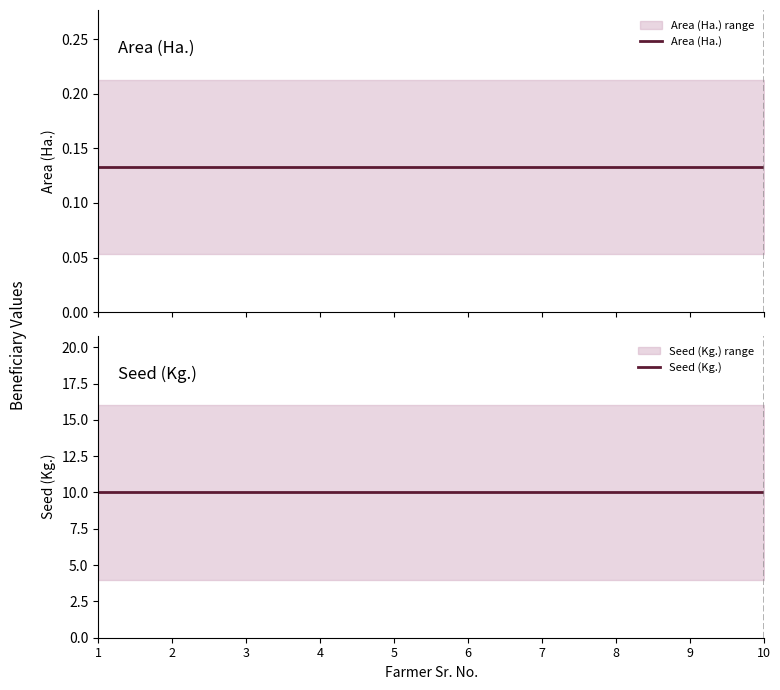

Is this an area chart (filled region under the line)?

No